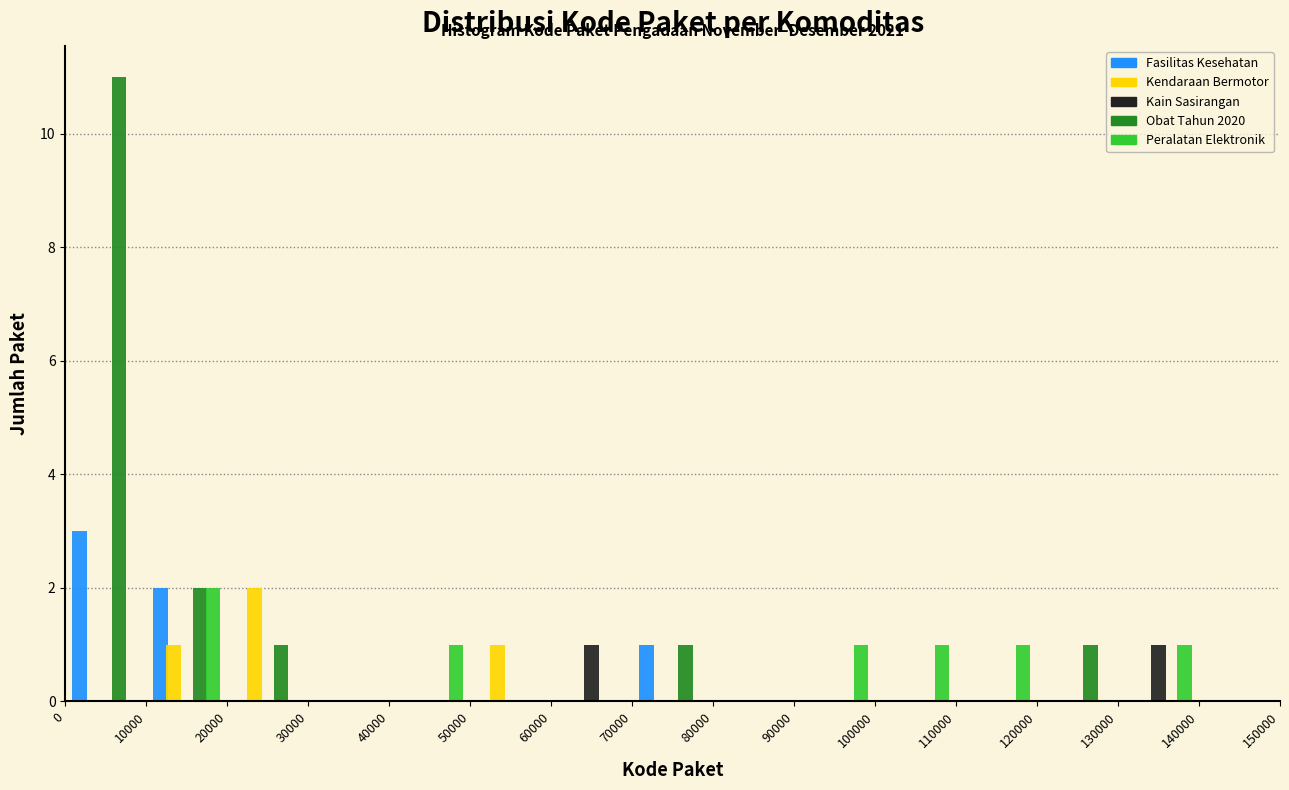

In the Peralatan Elektronik series, which range on the x-axis has the tallest bar?

10000 to 20000